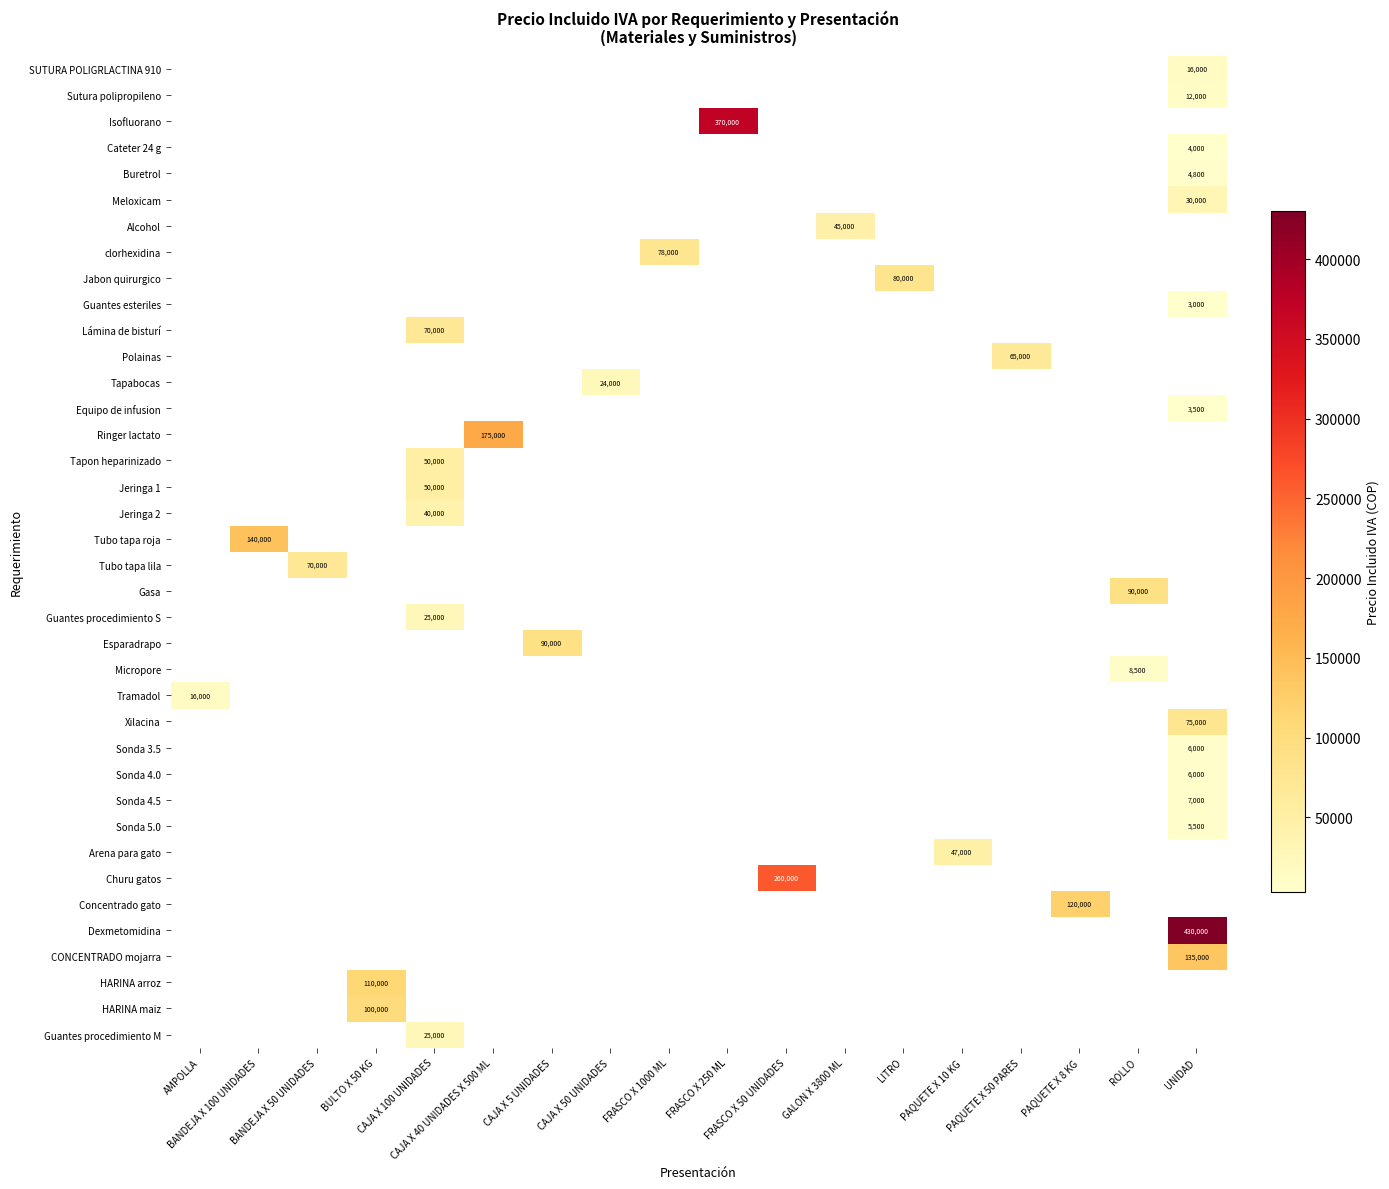

How many data points does each series have?

18